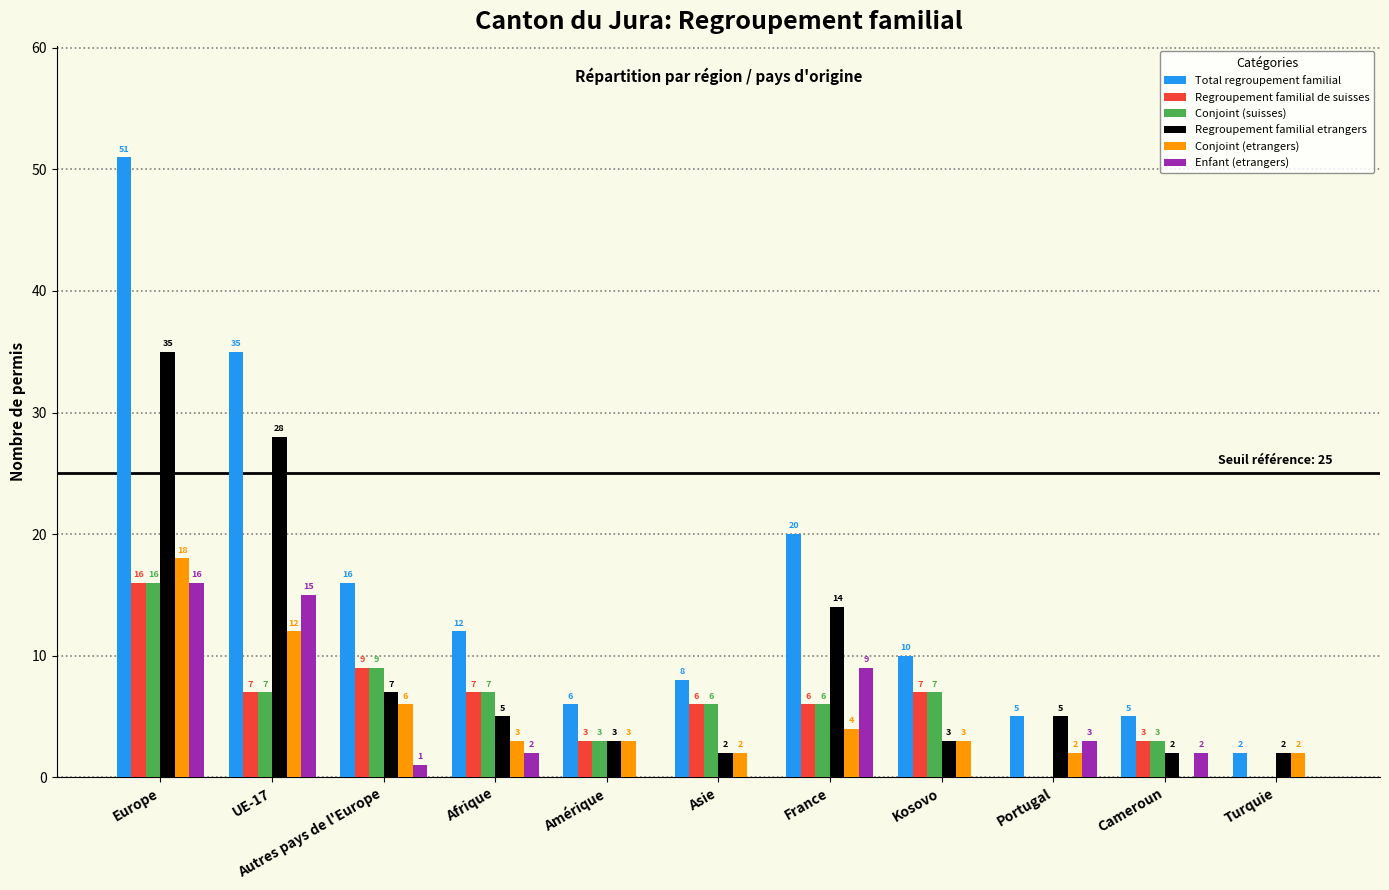

The Regroupement familial etrangers series shows 28 at UE-17. True or false?

True